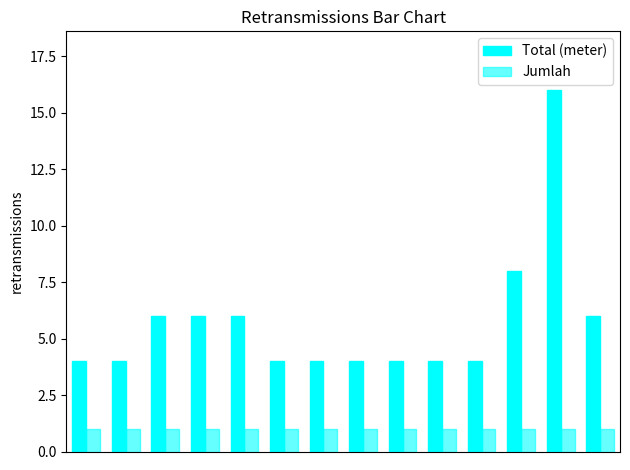

How many bars are there in total?

28